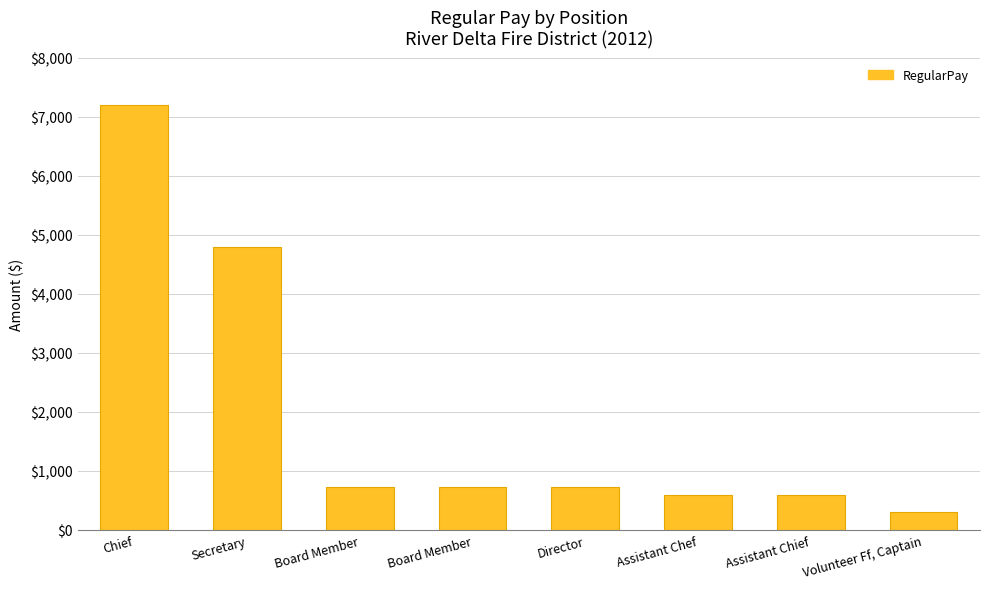

True or false: the data shows 4800 at Secretary.

True